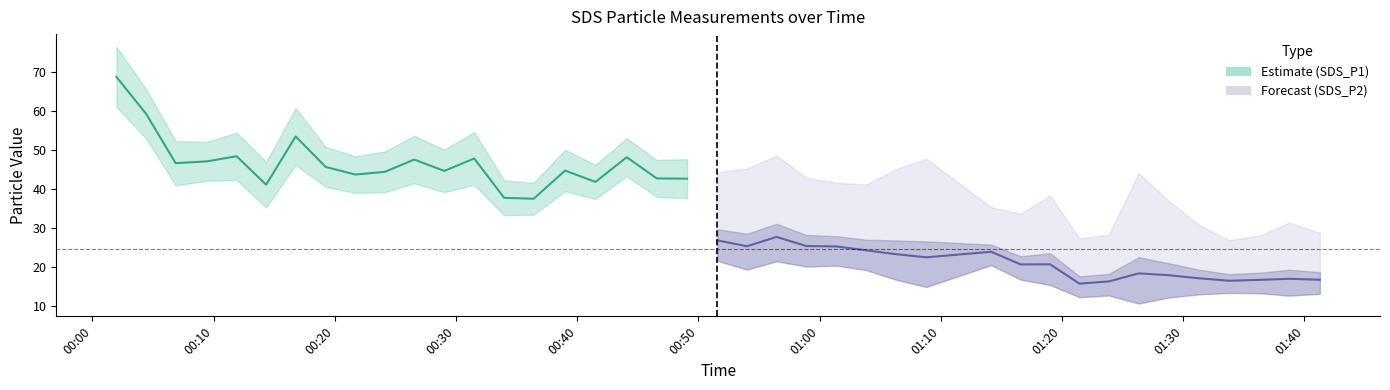

Is this an area chart (filled region under the line)?

No